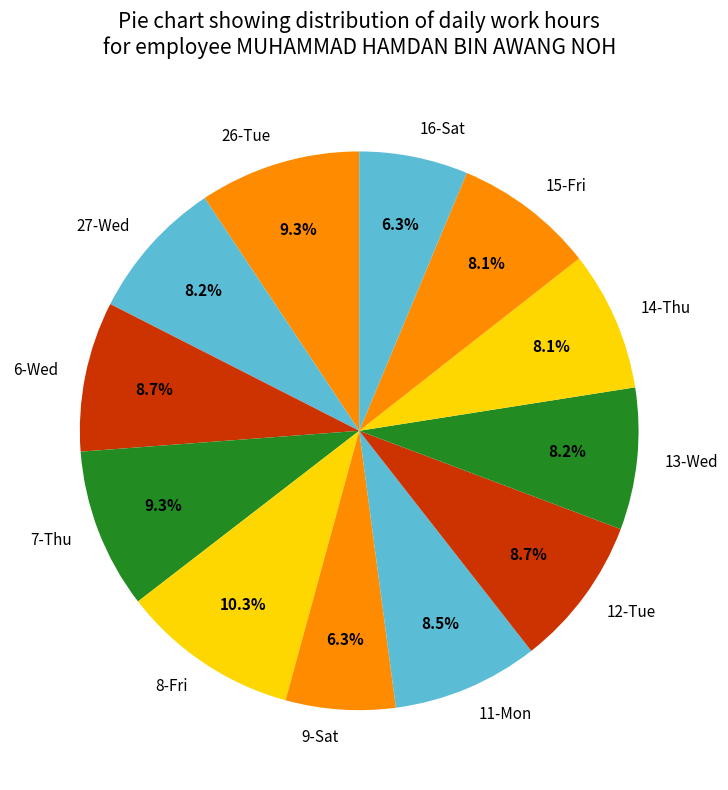

What is the largest slice in the pie chart?

8-Fri